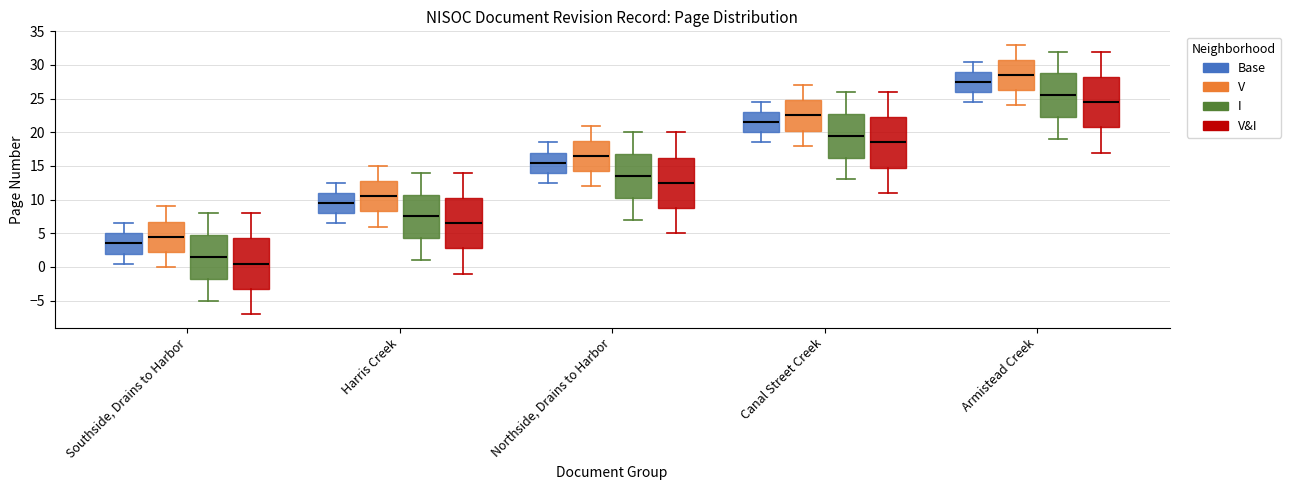

Where is the lower edge of the box for Harris Creek (I) on the y-axis? The values are not printed on the chart, so give them approximately, as read against the axis.

4.5